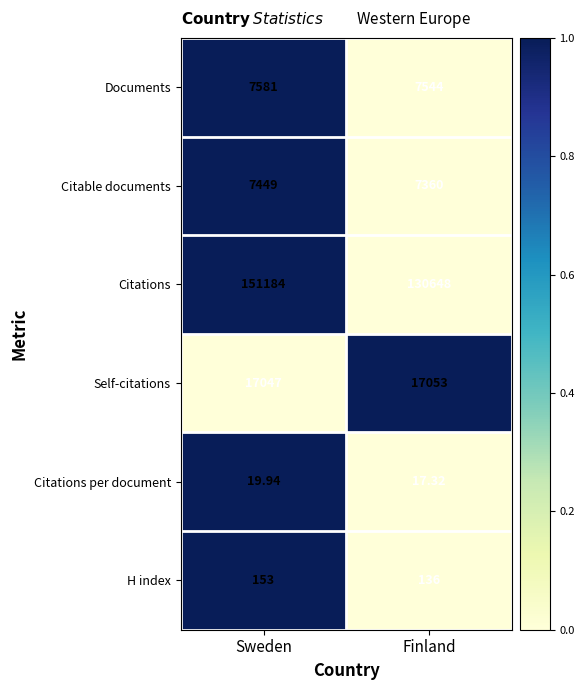

Which series changed the most between Sweden and Finland?

Citations